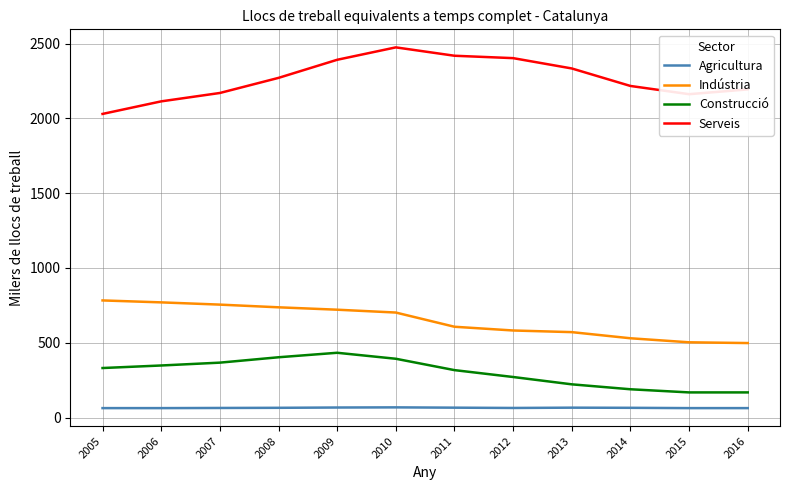

What is the sum of the Indústria values at 2006 and 2010?

1472